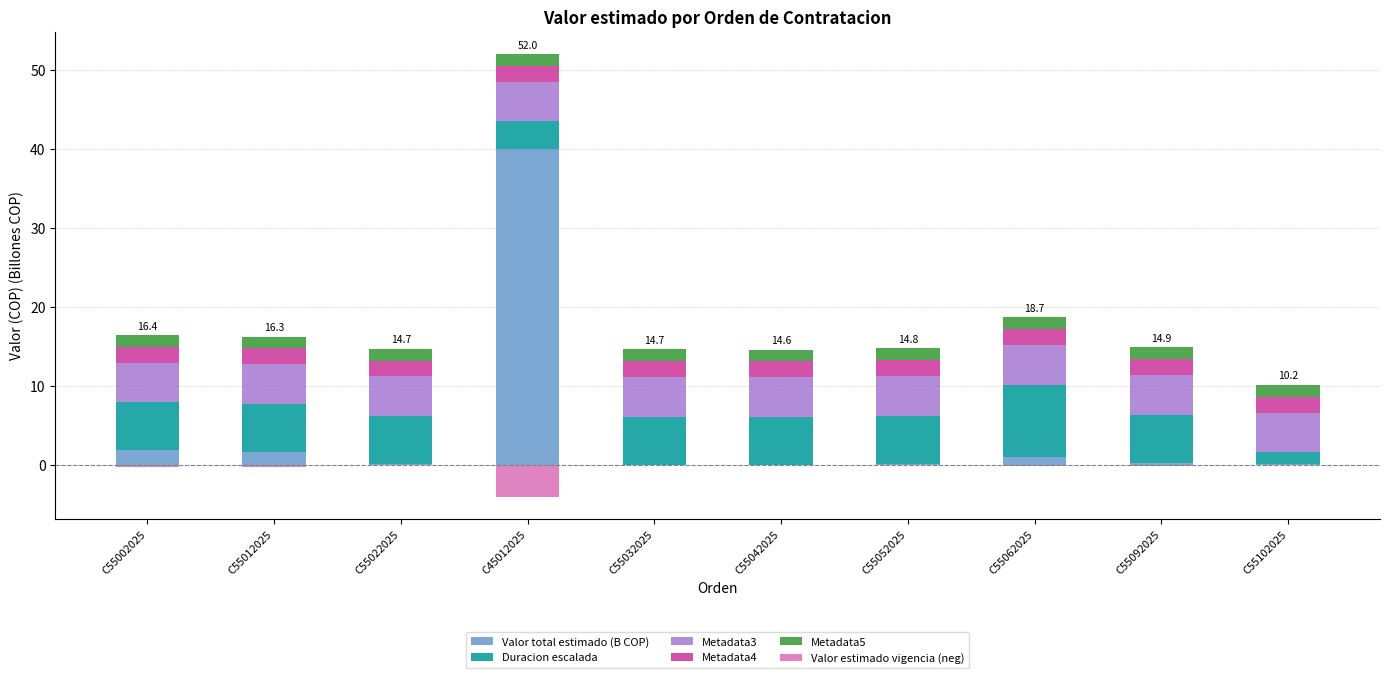

Is the value of Metadata4 at C45012025 greater than the value of Metadata5 at C55002025?

Yes